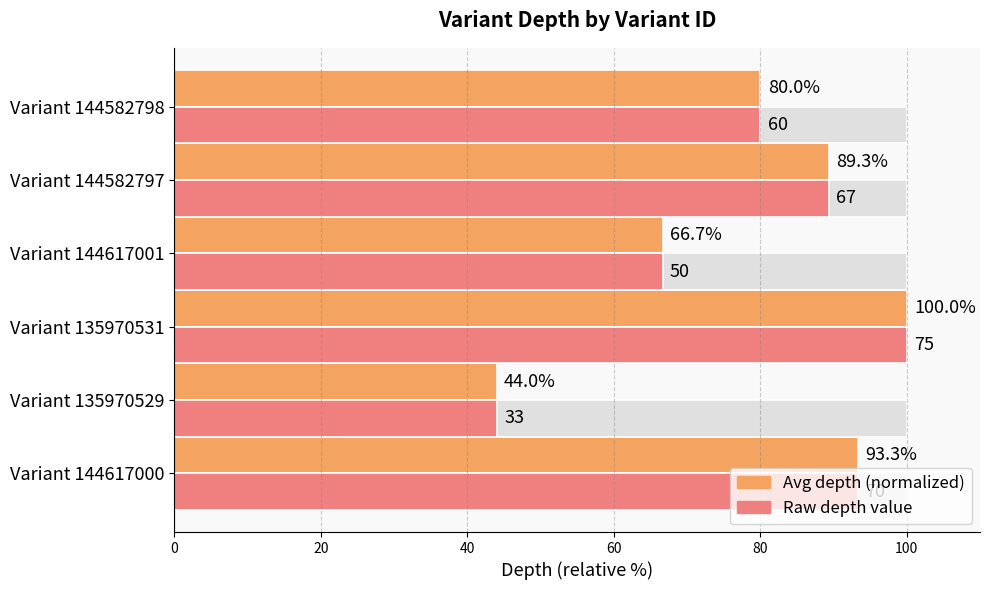

How many groups of bars are there?

6